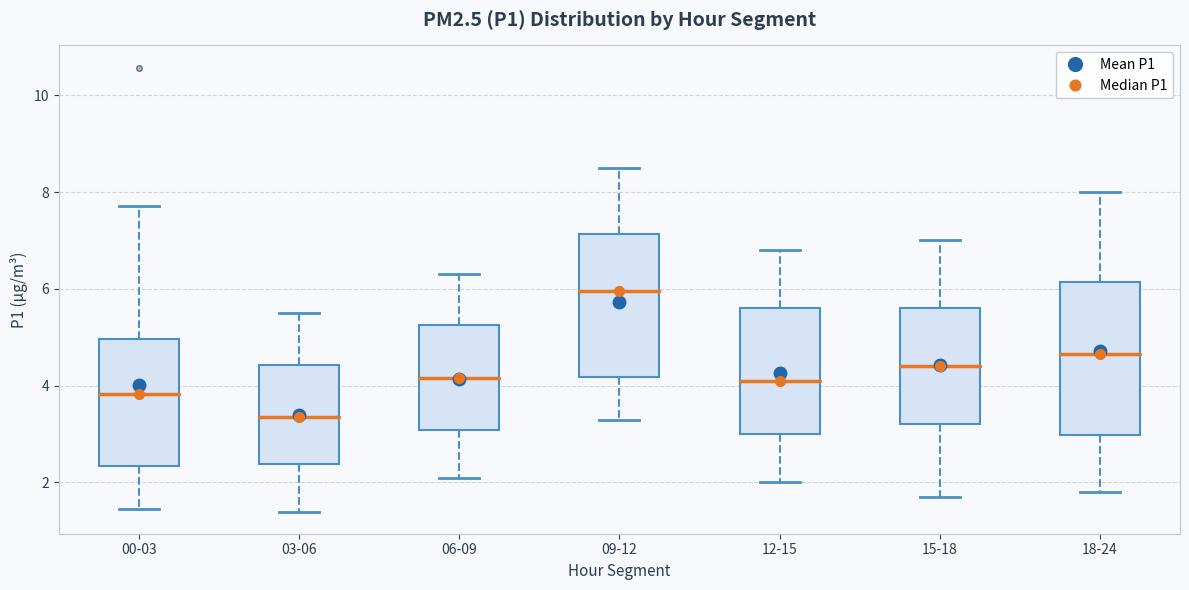

Reading left to right, transcribe this box plot: for each box, give where its median line is, the range the box spans, and where its two whiskers end, as read against the y-axis. The values are not printed on the chart, so give them approximately, as read against the axis.

00-03: median 3.8, box 2.4 to 5.0, whiskers 1.4 to 7.8
03-06: median 3.4, box 2.4 to 4.4, whiskers 1.4 to 5.6
06-09: median 4.2, box 3.0 to 5.2, whiskers 2.2 to 6.4
09-12: median 6.0, box 4.2 to 7.2, whiskers 3.4 to 8.6
12-15: median 4.2, box 3.0 to 5.6, whiskers 2.0 to 6.8
15-18: median 4.4, box 3.2 to 5.6, whiskers 1.8 to 7.0
18-24: median 4.6, box 3.0 to 6.2, whiskers 1.8 to 8.0